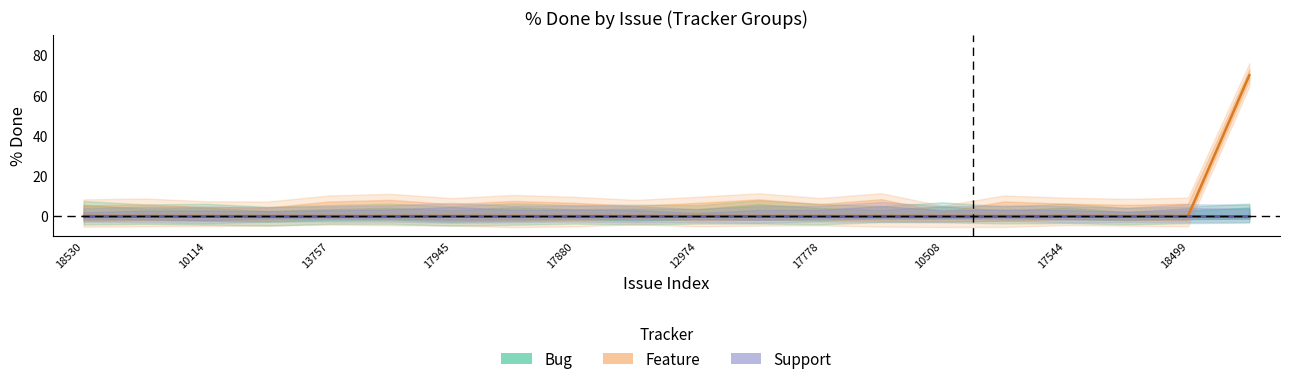

Count the number of data series in this chart.

3